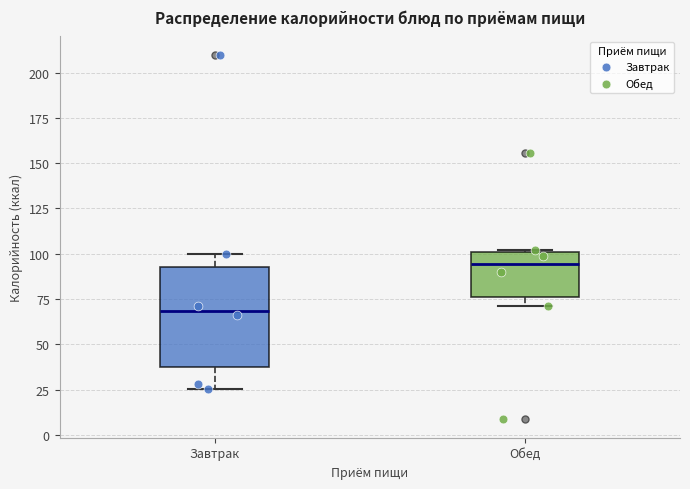

Reading left to right, transcribe this box plot: for each box, give where its median line is, the range the box spans, and where its two whiskers end, as read against the y-axis. The values are not printed on the chart, so give them approximately, as read against the axis.

Завтрак: median 70, box 35 to 95, whiskers 25 to 100
Обед: median 95, box 75 to 100, whiskers 70 to 100